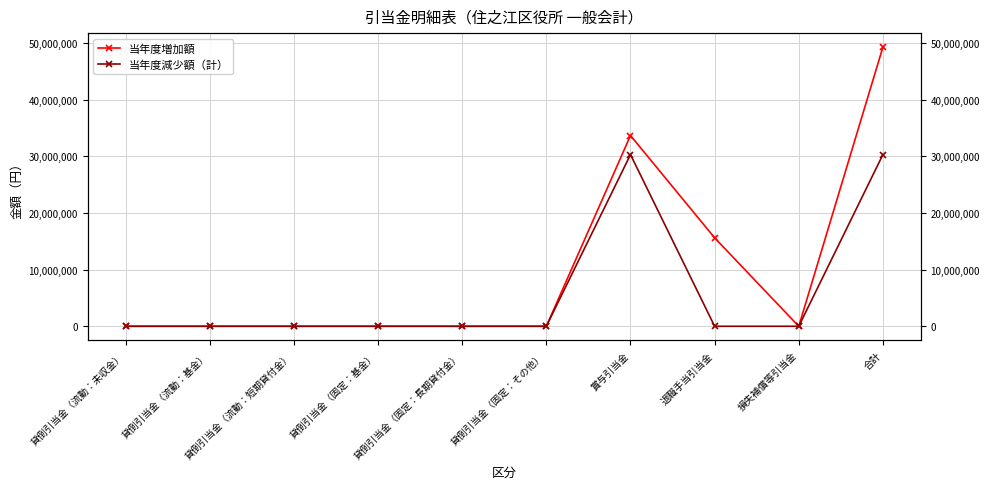

List the series in order of their peak value, lowest first.

当年度減少額（計）, 当年度増加額